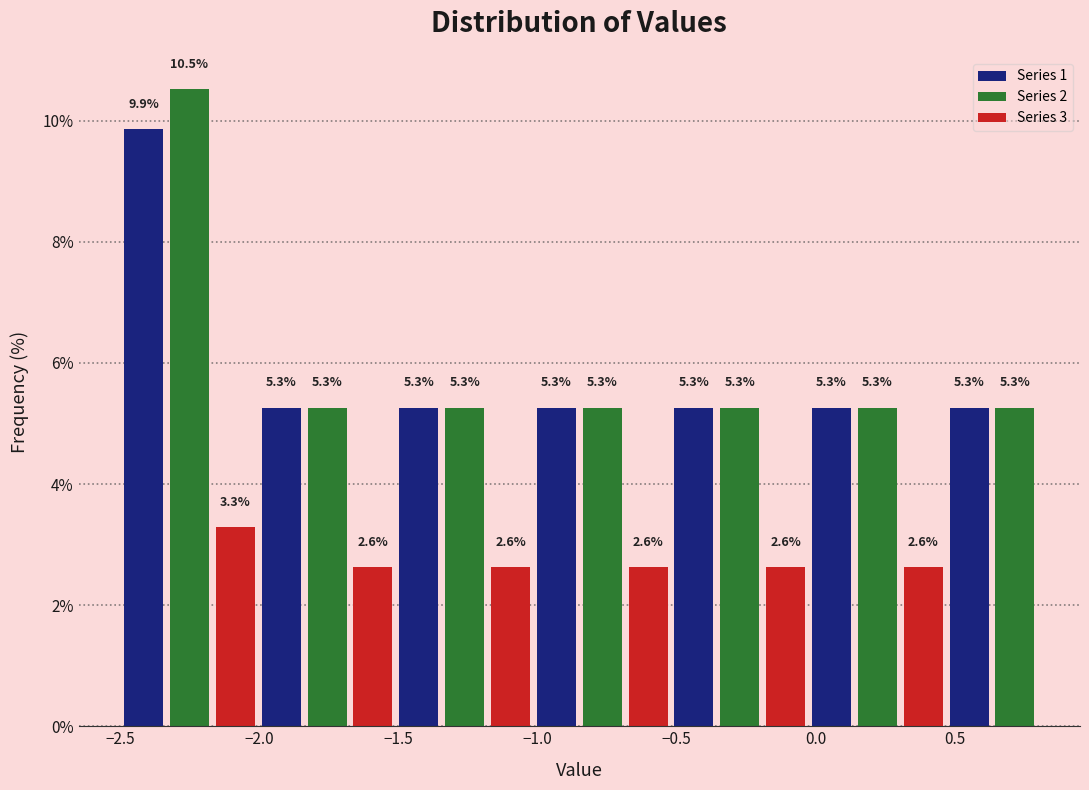

Around what value on the x-axis is the tallest bar? Give the approximate position of its centre, as read against the axis.

-2.25